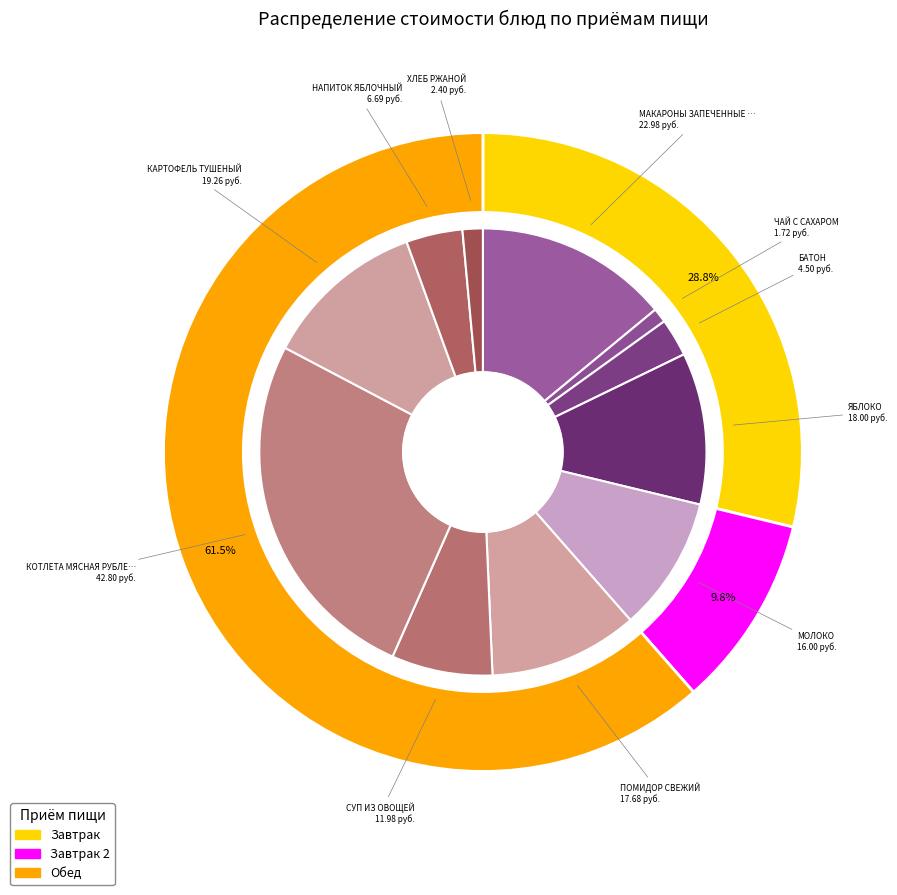

Which has a higher value, СУП ИЗ ОВОЩЕЙ or КОТЛЕТА МЯСНАЯ РУБЛЕНАЯ?

КОТЛЕТА МЯСНАЯ РУБЛЕНАЯ